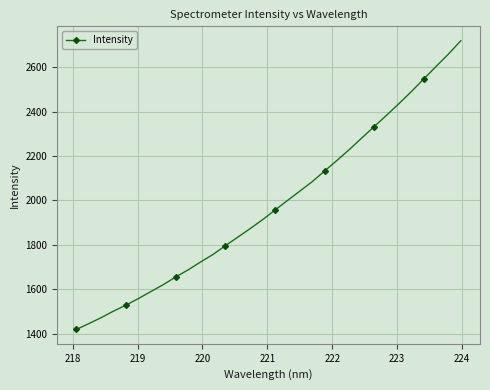

What is the minimum value shown in the chart?

1420.2